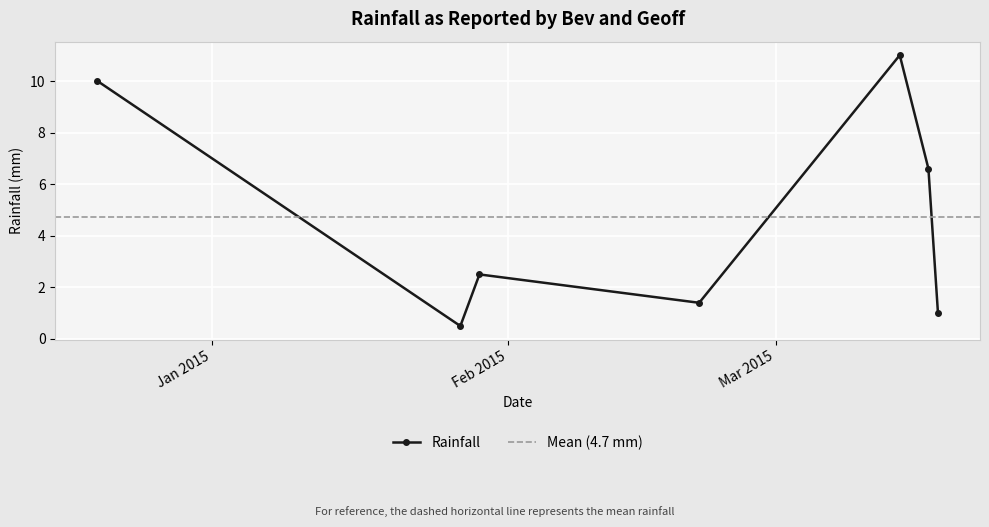

Reading left to right, list all the values displayed in this chart.

10.0	0.5	2.5	1.4	11.0	6.6	1.0